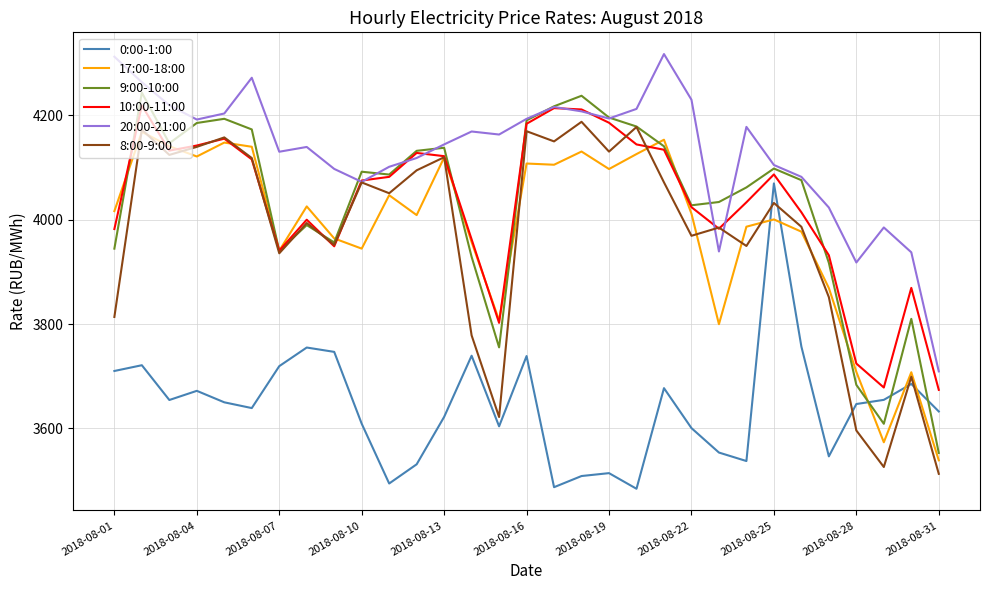

True or false: 0:00-1:00 and 20:00-21:00 intersect in this chart.

False